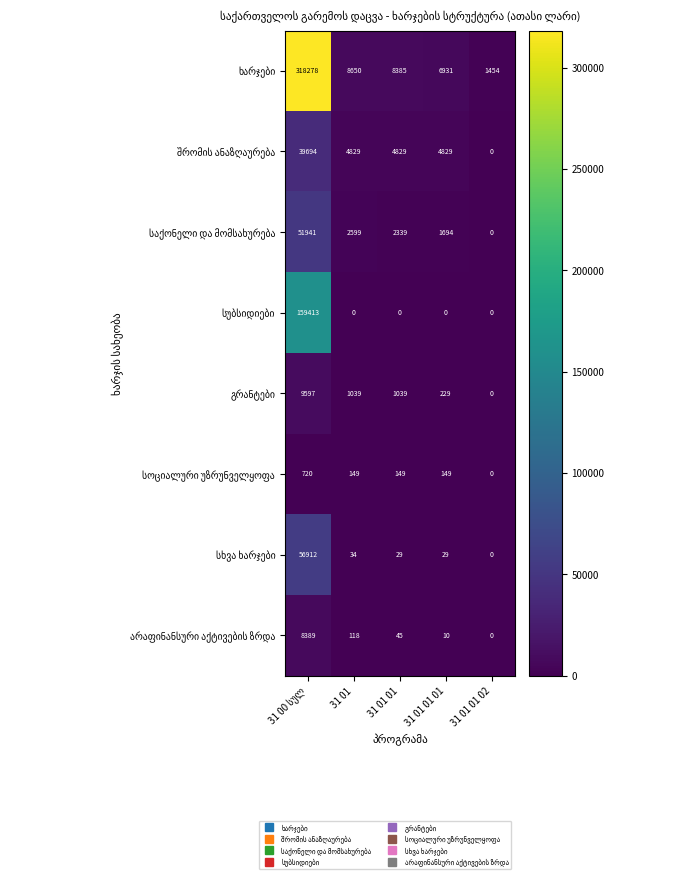

What is the total value across all series at 31 01?

17418